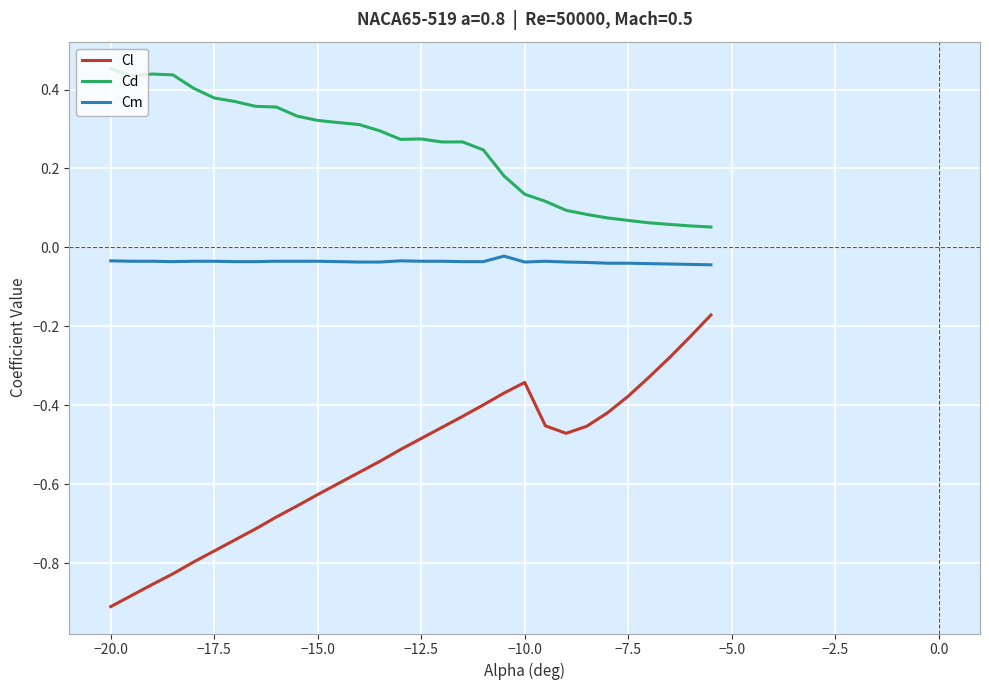

True or false: Cl and Cd intersect in this chart.

False